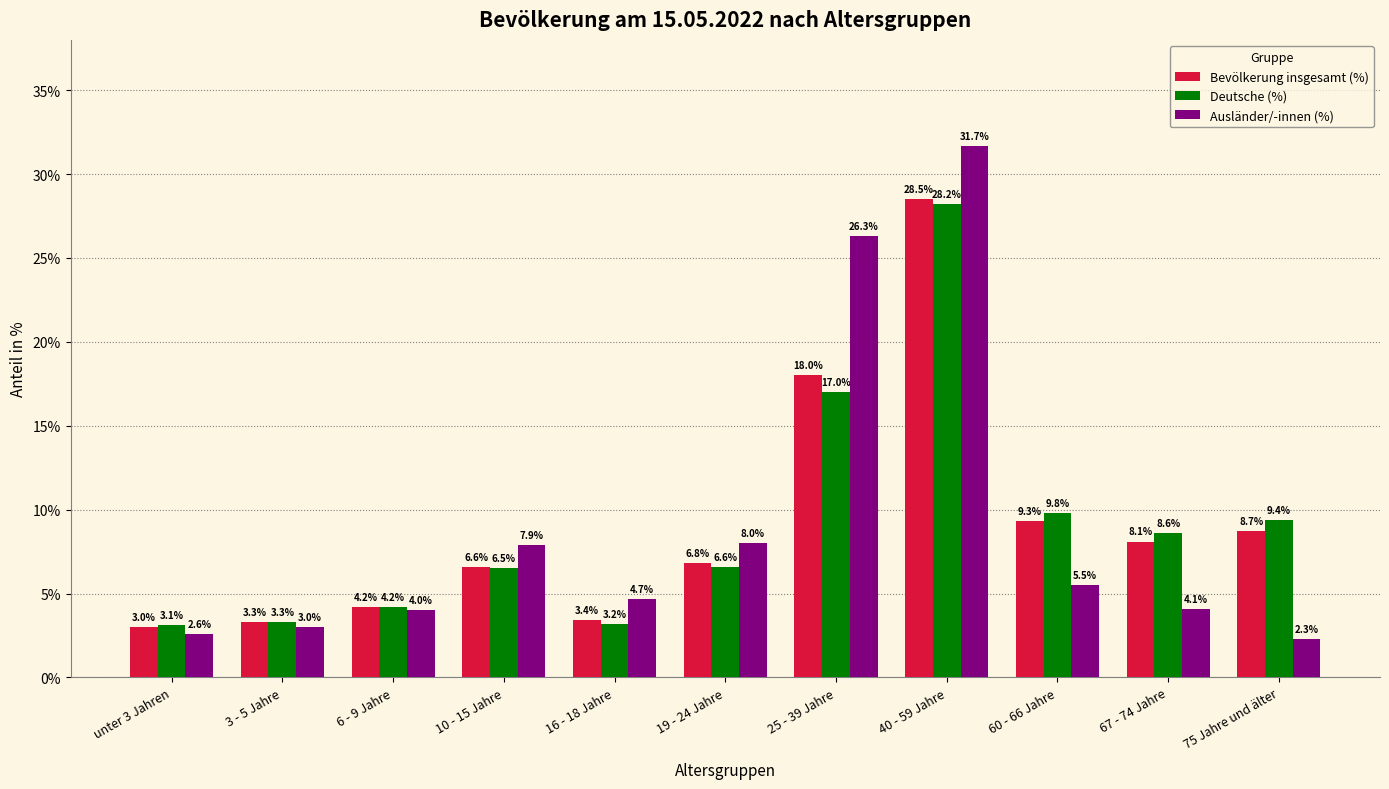

Which series has the largest range (max minus min)?

Ausländer/-innen (%)